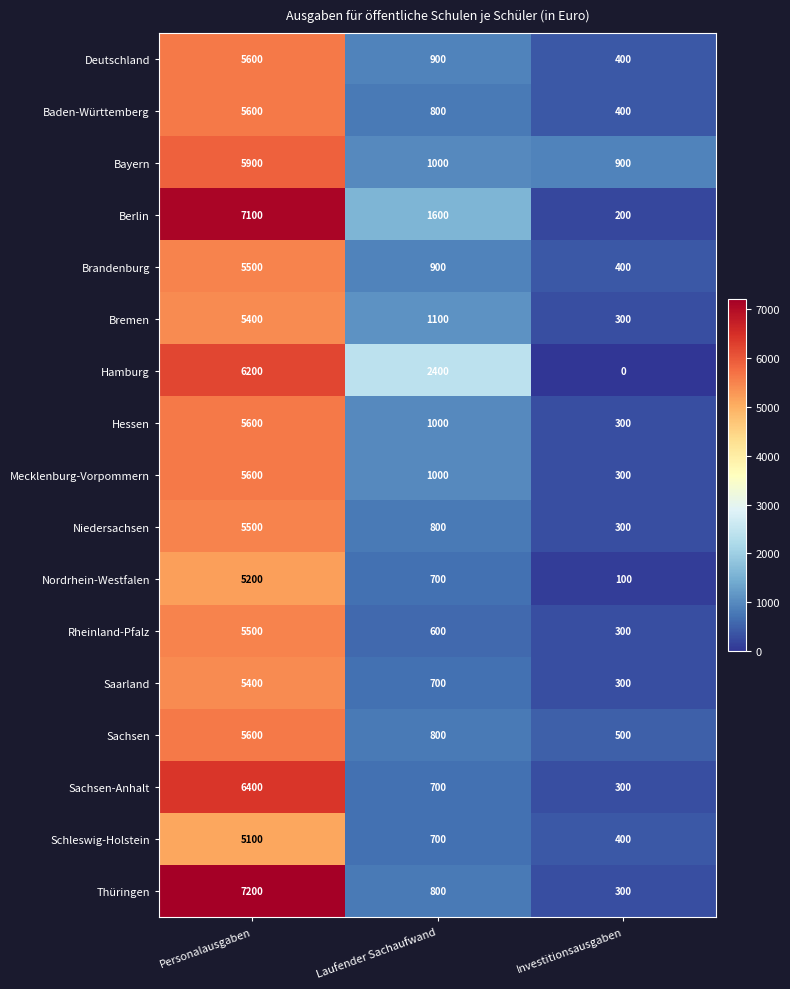

Which category has the highest value across all series?

Personalausgaben